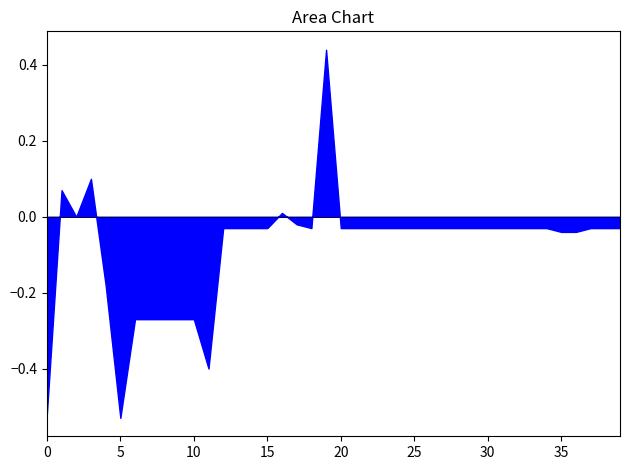

Does the chart have visible grid lines?

No